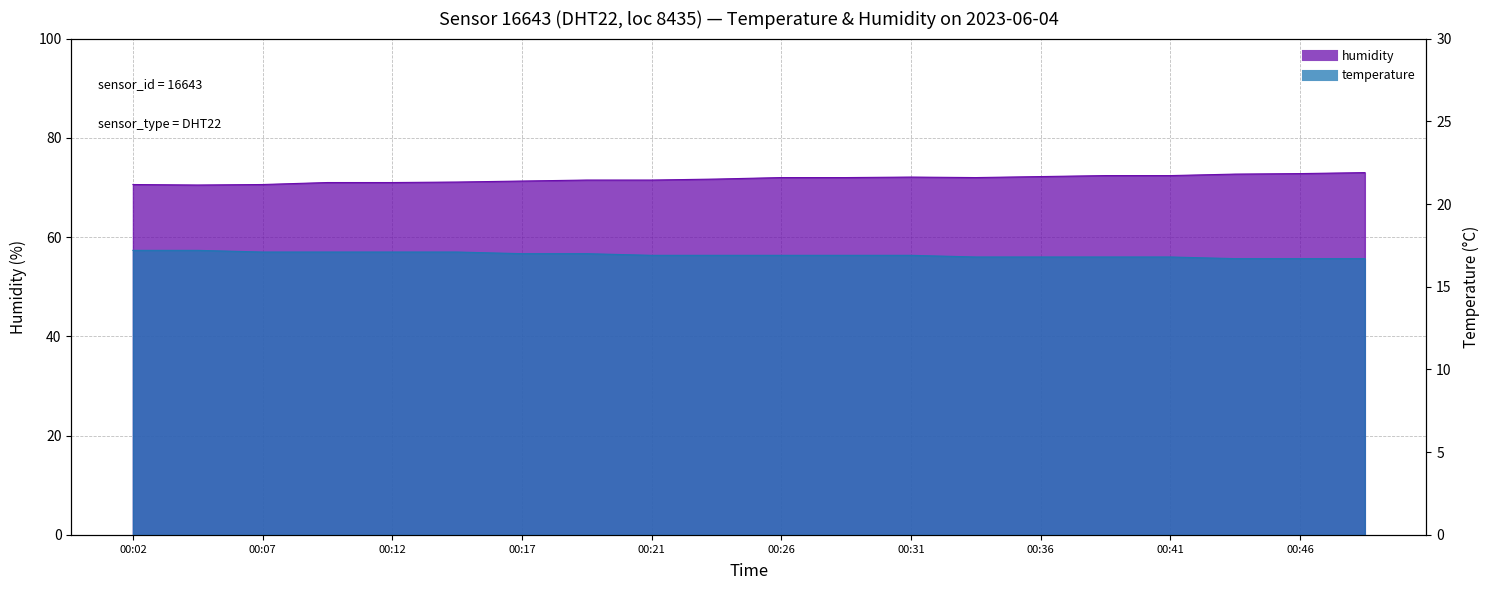

True or false: humidity and temperature intersect in this chart.

False